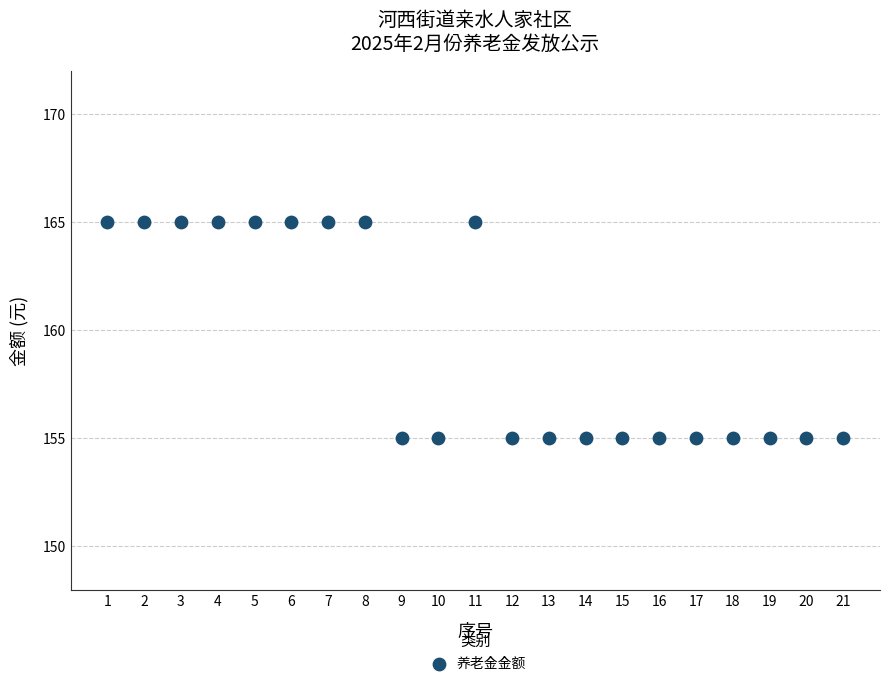

What is the range of X values (max minus min)?

20